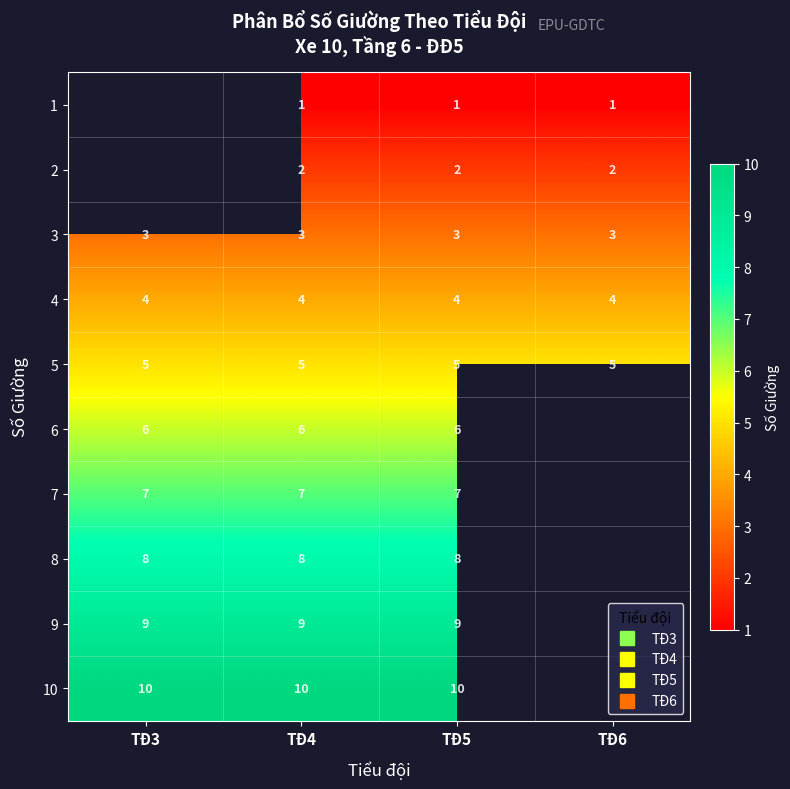

What is the spread (max minus min) of values at TĐ5?

9.0